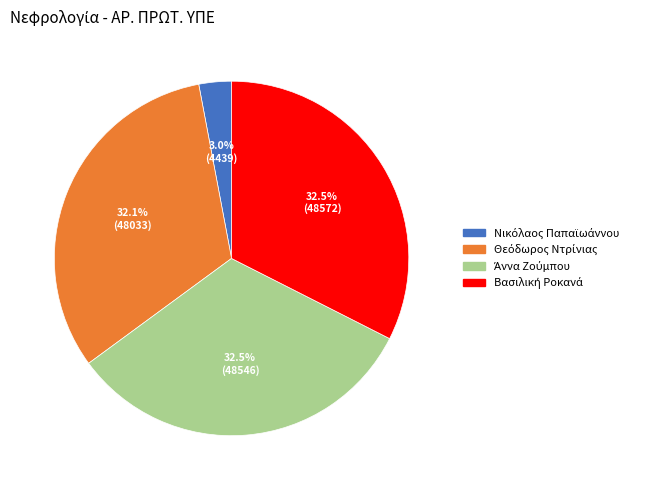

Is there a majority slice in this chart?

No